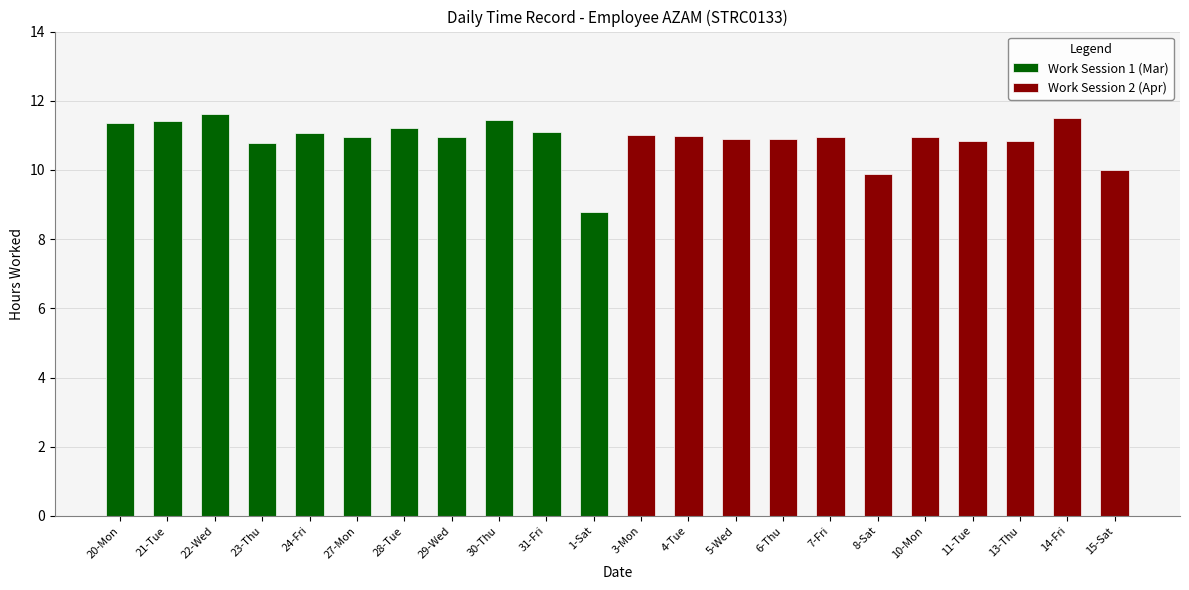

What is the label of the 10th bar from the left?

31-Fri